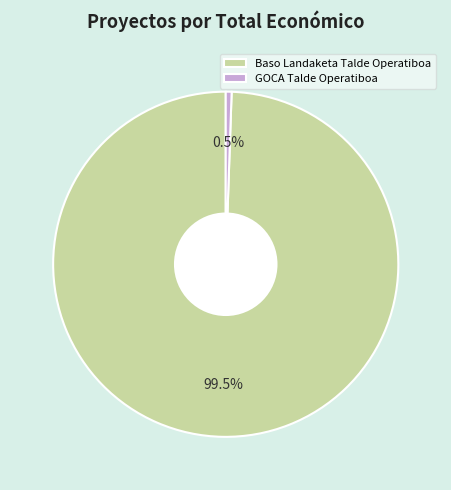

Between GOCA Talde Operatiboa and Baso Landaketa Talde Operatiboa, which is larger?

Baso Landaketa Talde Operatiboa